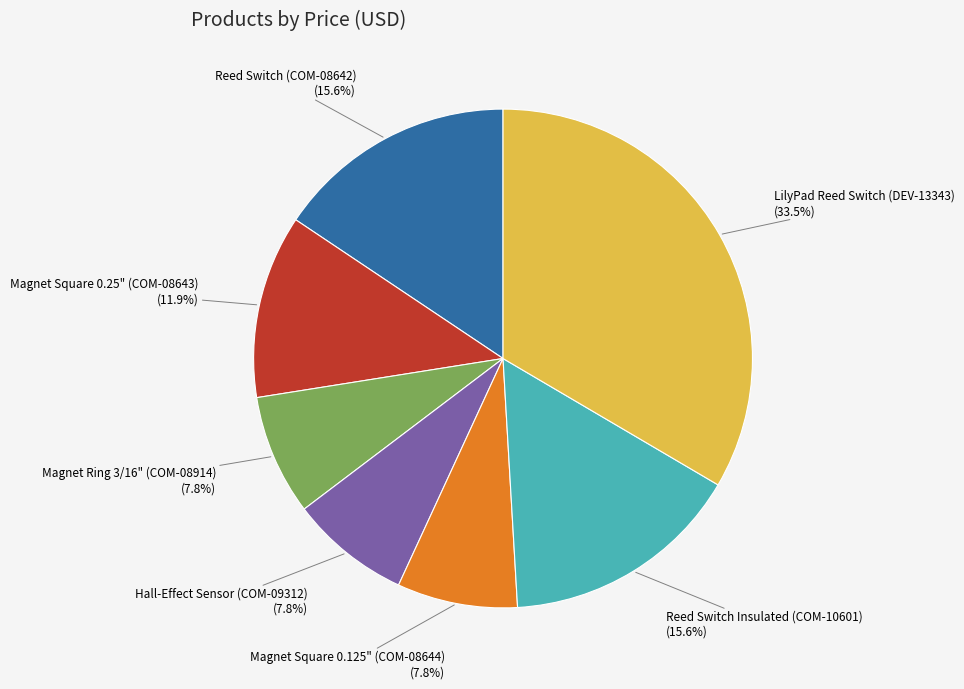

Is there a majority slice in this chart?

No